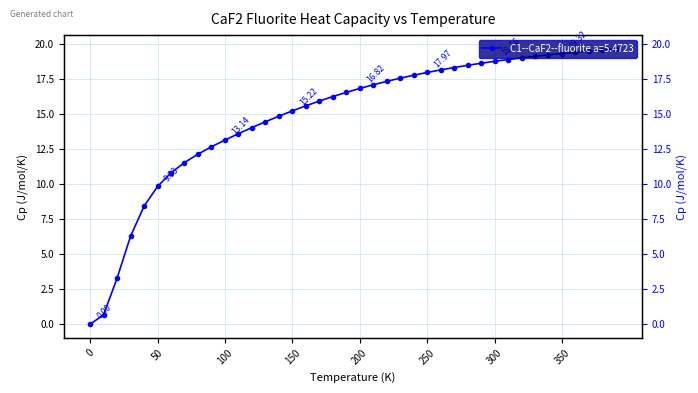

Reading right to left, transcribe all the data shown in this chart.

19.6	19.6	19.5	19.4	19.3	19.2	19.1	19.0	18.9	18.8	18.6	18.5	18.3	18.1	18.0	17.8	17.6	17.3	17.1	16.8	16.5	16.2	15.9	15.6	15.2	14.8	14.4	14.0	13.6	13.1	12.7	12.1	11.5	10.8	9.8	8.4	6.3	3.3	0.7	0.0